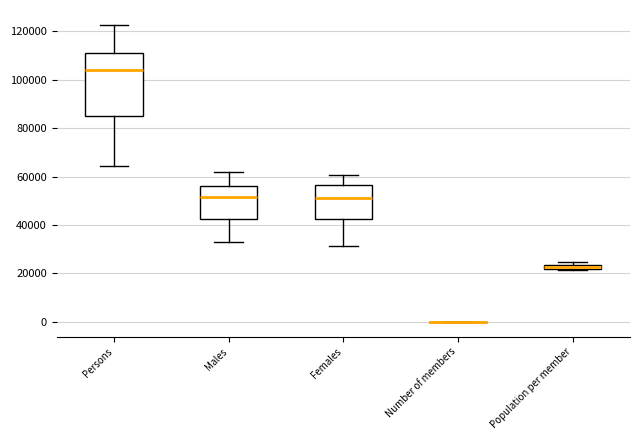

Which box is the tallest, from its lower edge to its upper edge?

Persons